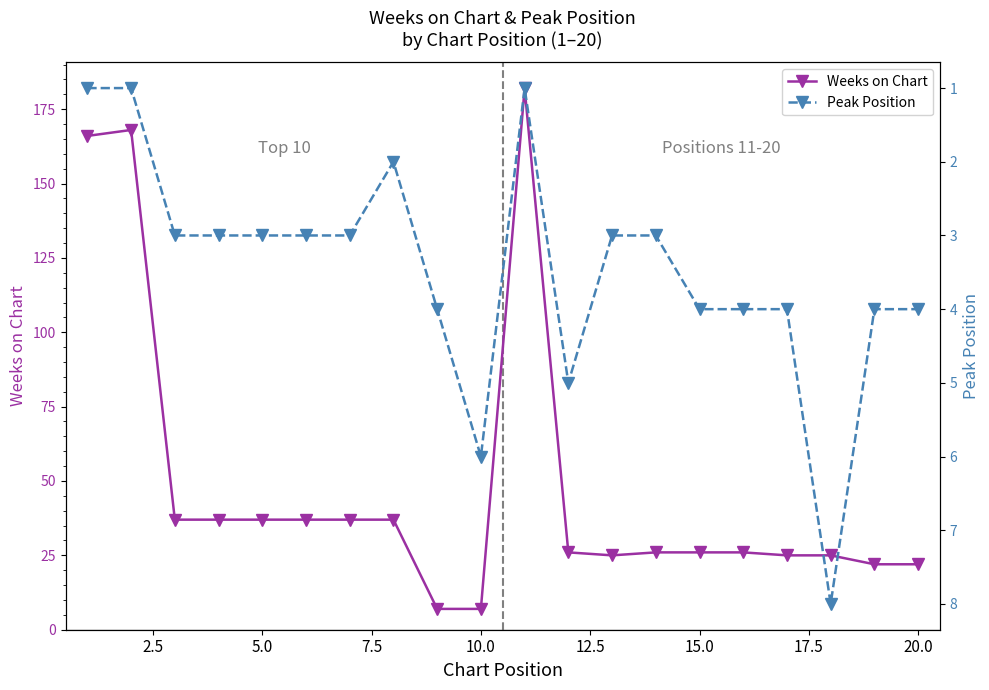

Reading left to right, list all the values displayed in this chart.

Weeks on Chart: 166	168	37	37	37	37	37	37	7	7	182	26	25	26	26	26	25	25	22	22
Peak Position: 1	1	3	3	3	3	3	2	4	6	1	5	3	3	4	4	4	8	4	4